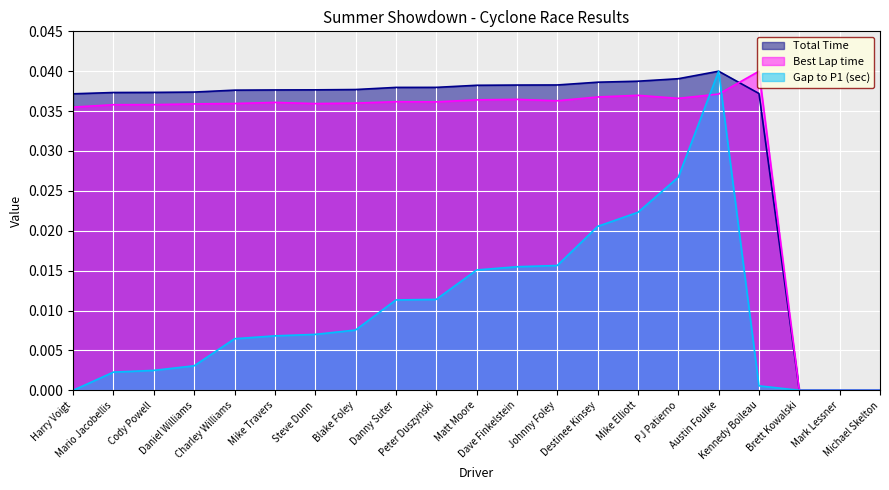

Does the chart display data point markers on the line(s)?

No